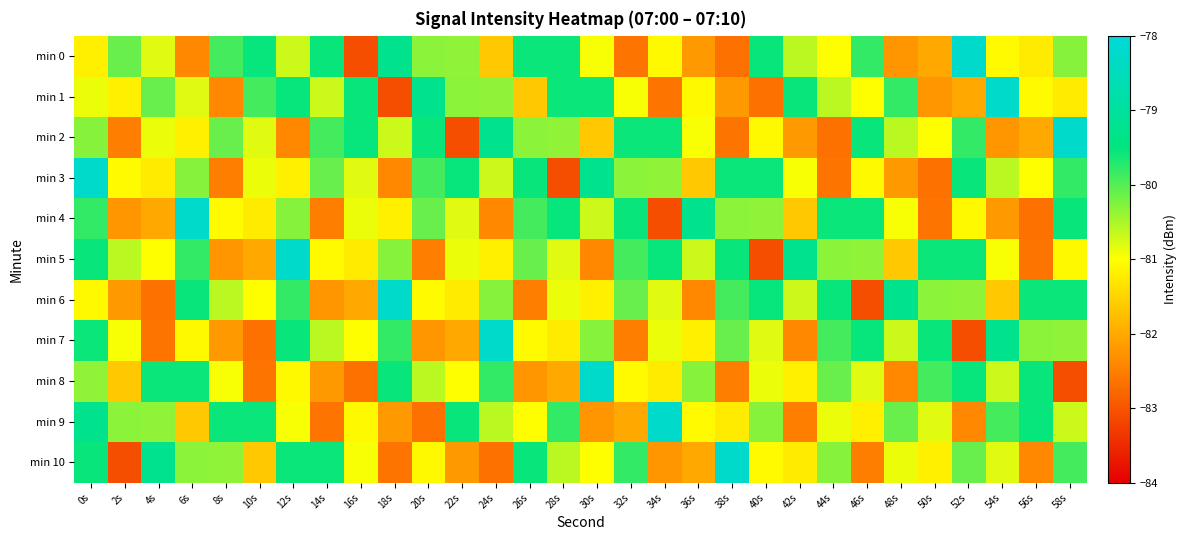

At 40s, list the series in order from smallest to largest.

min 5, min 1, min 2, min 10, min 8, min 7, min 4, min 9, min 3, min 0, min 6